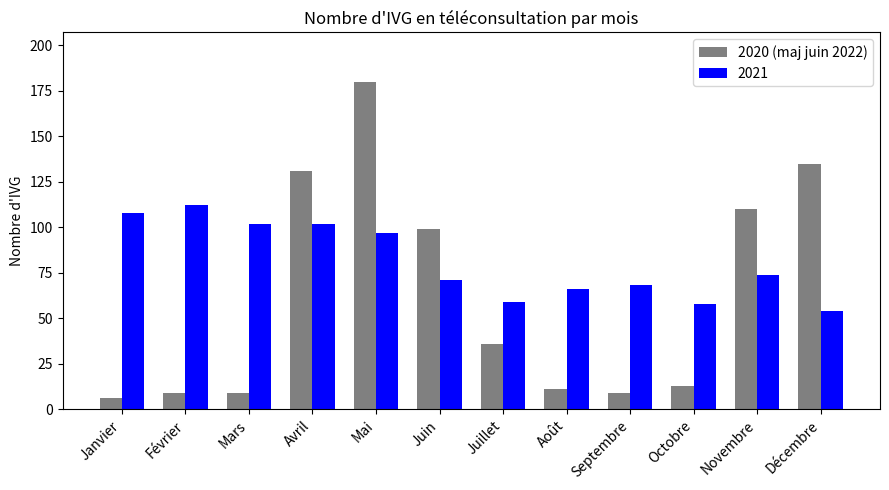

Which label corresponds to the smallest value in the chart?

Janvier